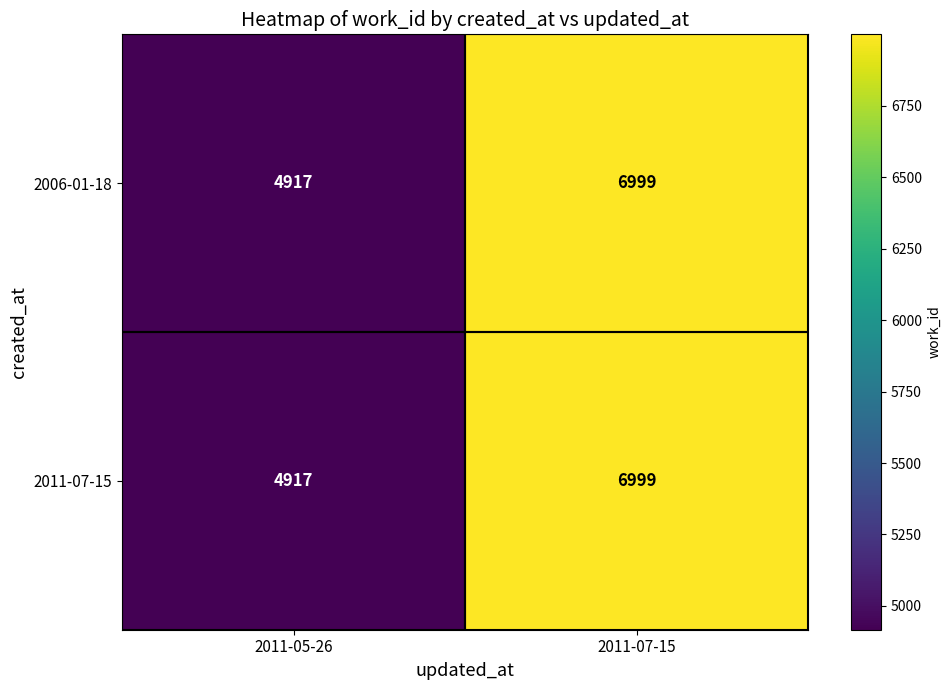

The 2011-07-15 series shows 1378 at 2011-05-26. True or false?

False